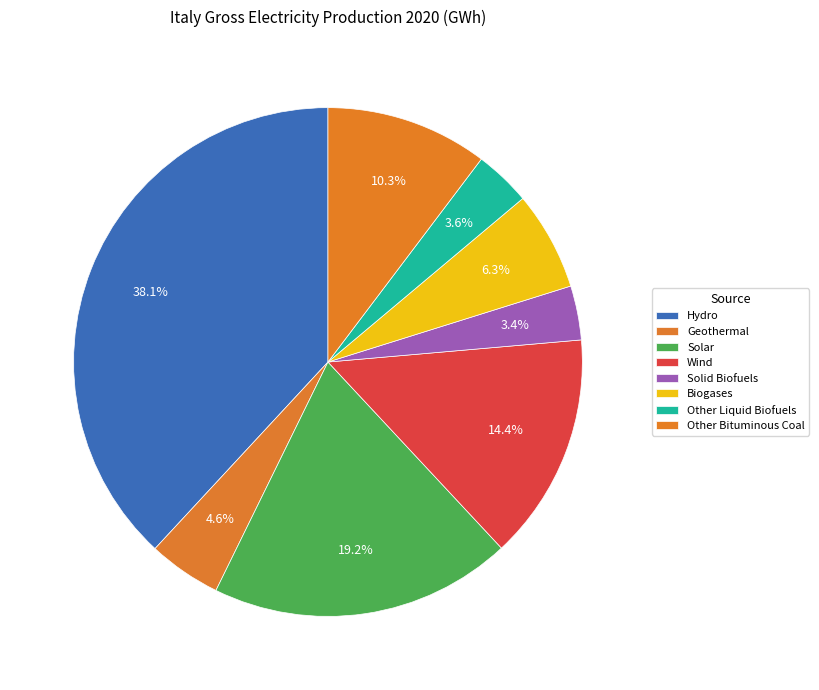

How many segments does this pie chart have?

8